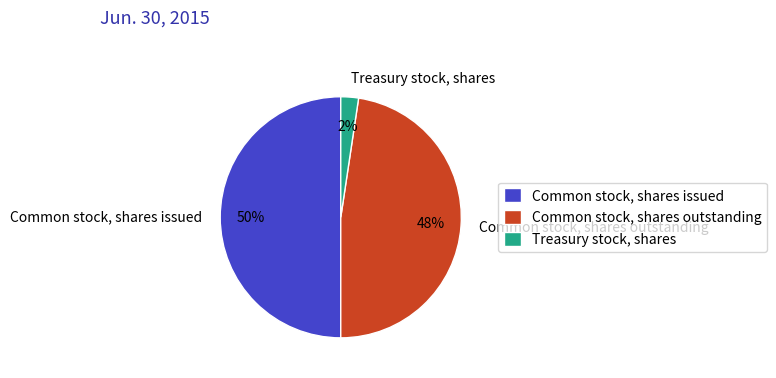

What is the ratio of the value at Common stock, shares issued to the value at Common stock, shares outstanding?

1.0